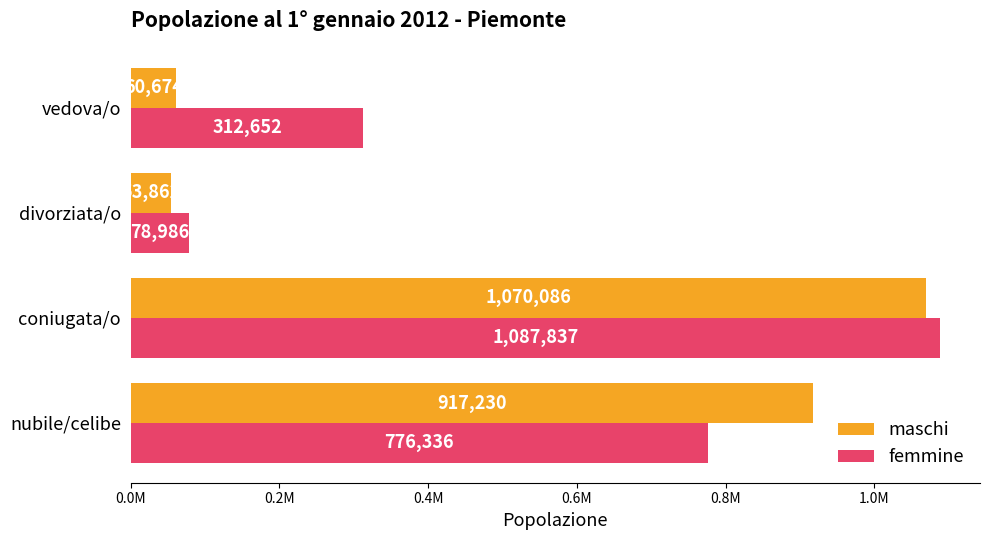

What are all the series names shown in the legend?

maschi, femmine